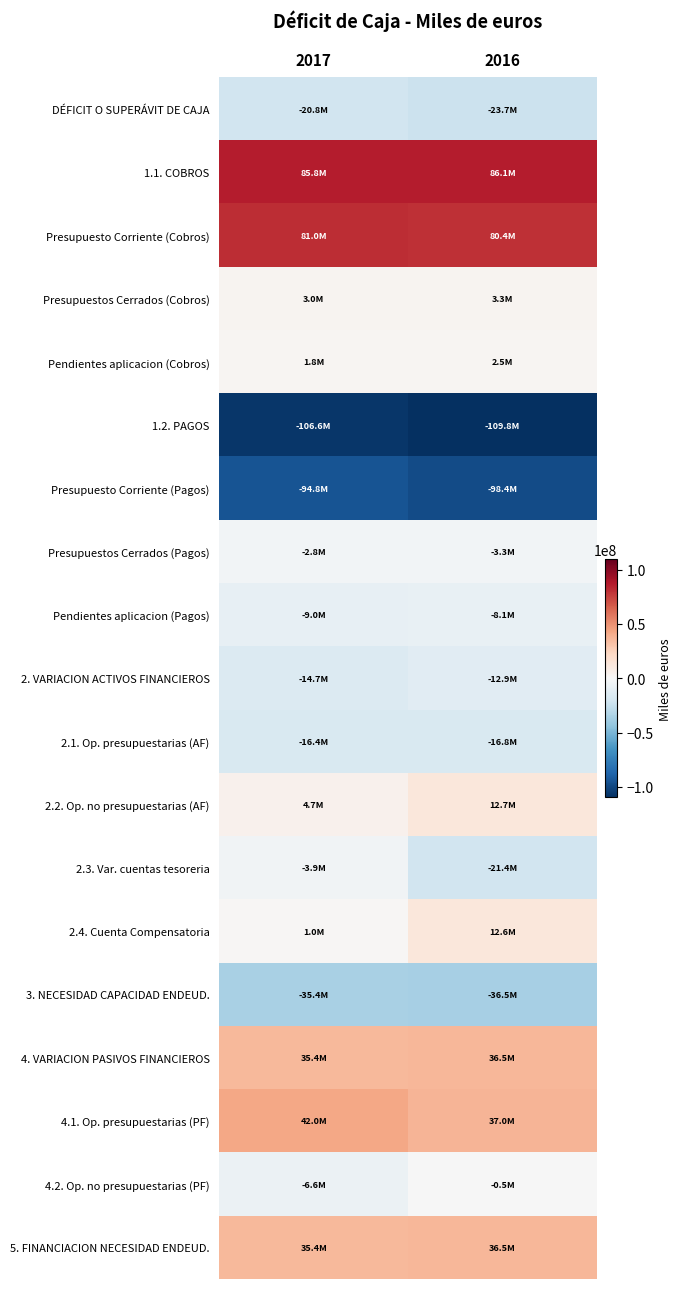

Reading left to right, what are all the values shown in this chart?

DÉFICIT O SUPERÁVIT DE CAJA: 2017=-20786368	2016=-23654171
1.1. COBROS: 2017=85776355	2016=86125542
Presupuesto Corriente (Cobros): 2017=80967873	2016=80361990
Presupuestos Cerrados (Cobros): 2017=2963870	2016=3292883
Pendientes aplicacion (Cobros): 2017=1844612	2016=2470669
1.2. PAGOS: 2017=-106562723	2016=-109779713
Presupuesto Corriente (Pagos): 2017=-94808618	2016=-98393666
Presupuestos Cerrados (Pagos): 2017=-2799027	2016=-3251208
Pendientes aplicacion (Pagos): 2017=-8955078	2016=-8134839
2. VARIACION ACTIVOS FINANCIEROS: 2017=-14655991	2016=-12858765
2.1. Op. presupuestarias (AF): 2017=-16391473	2016=-16769917
2.2. Op. no presupuestarias (AF): 2017=4680057	2016=12655429
2.3. Var. cuentas tesoreria: 2017=-3946575	2016=-21358277
2.4. Cuenta Compensatoria: 2017=1002000	2016=12614000
3. NECESIDAD CAPACIDAD ENDEUD.: 2017=-35442359	2016=-36512936
4. VARIACION PASIVOS FINANCIEROS: 2017=35442359	2016=36512936
4.1. Op. presupuestarias (PF): 2017=42047569	2016=36992053
4.2. Op. no presupuestarias (PF): 2017=-6605210	2016=-479117
5. FINANCIACION NECESIDAD ENDEUD.: 2017=35442359	2016=36512936